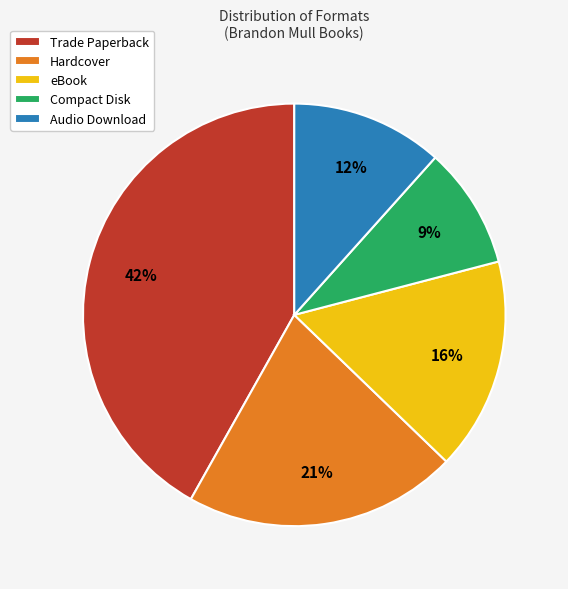

The Compact Disk slice represents 9% of the pie. True or false?

True